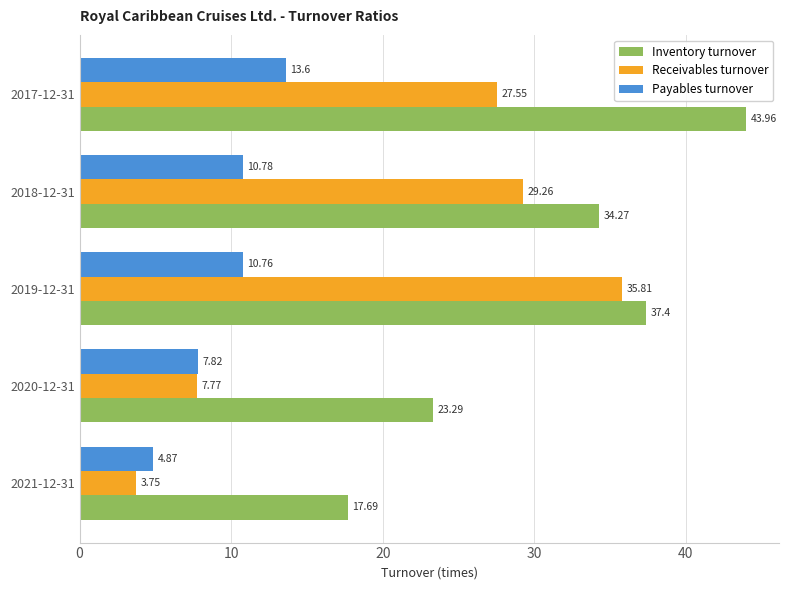

What is the total value across all series at 2020-12-31?

38.9